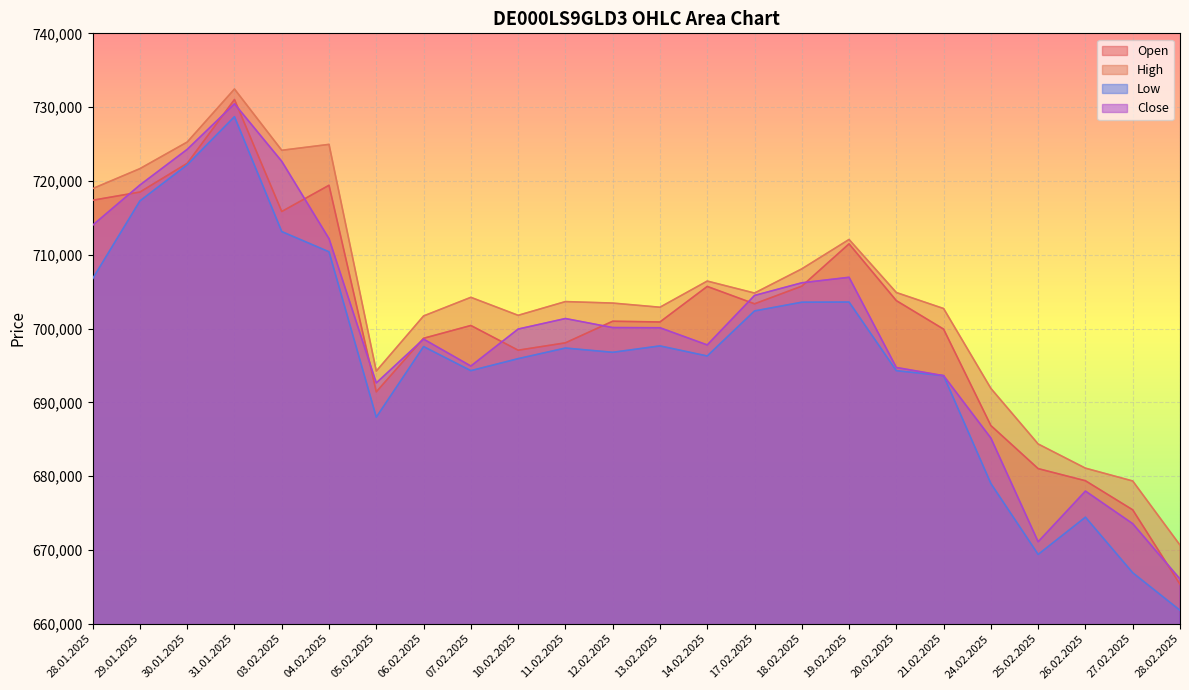

How many data points in Open are above 700985?

11